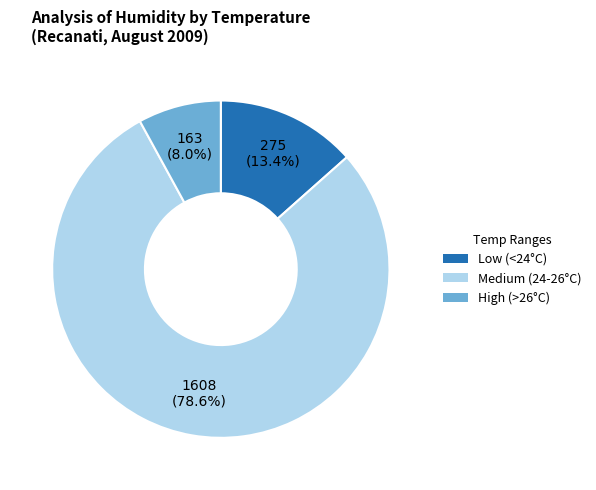

Does any single category account for the majority?

Yes